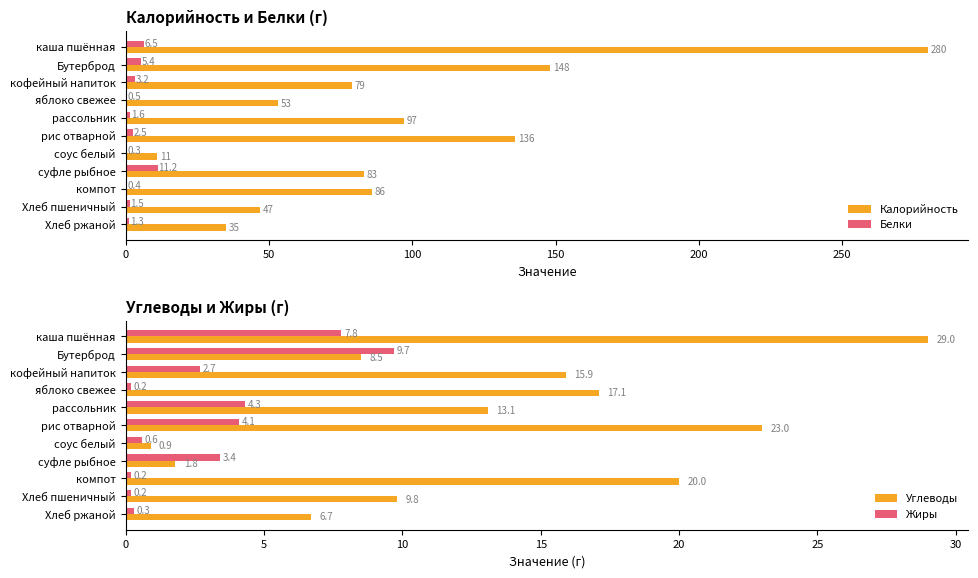

How many data points in Калорийность are less than 83?

5